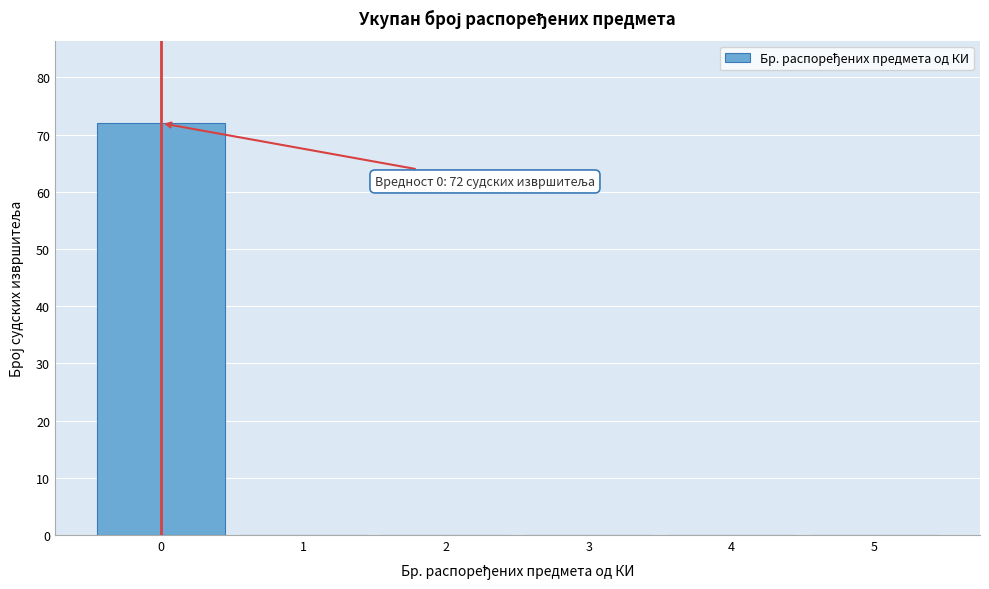

Over which range of the x-axis is the bar tallest?

-0.5 to 0.5